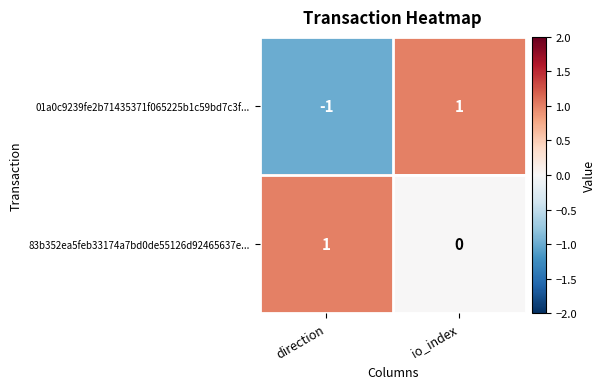

Is the value of 01a0c9239fe2b71435371f065225b1c59bd7c3f... at io_index greater than the value of 83b352ea5feb33174a7bd0de55126d92465637e... at io_index?

Yes